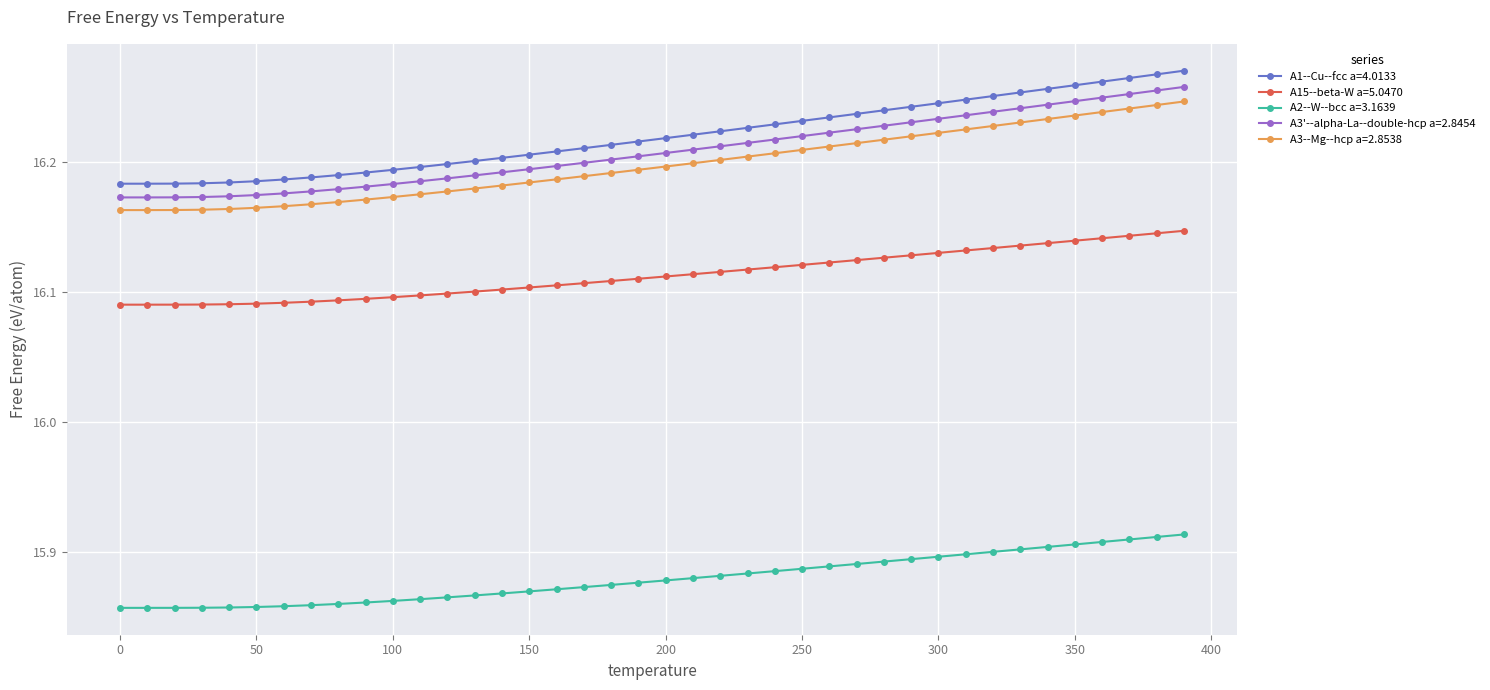

True or false: A3--Mg--hcp a=2.8538 and A1--Cu--fcc a=4.0133 intersect in this chart.

False